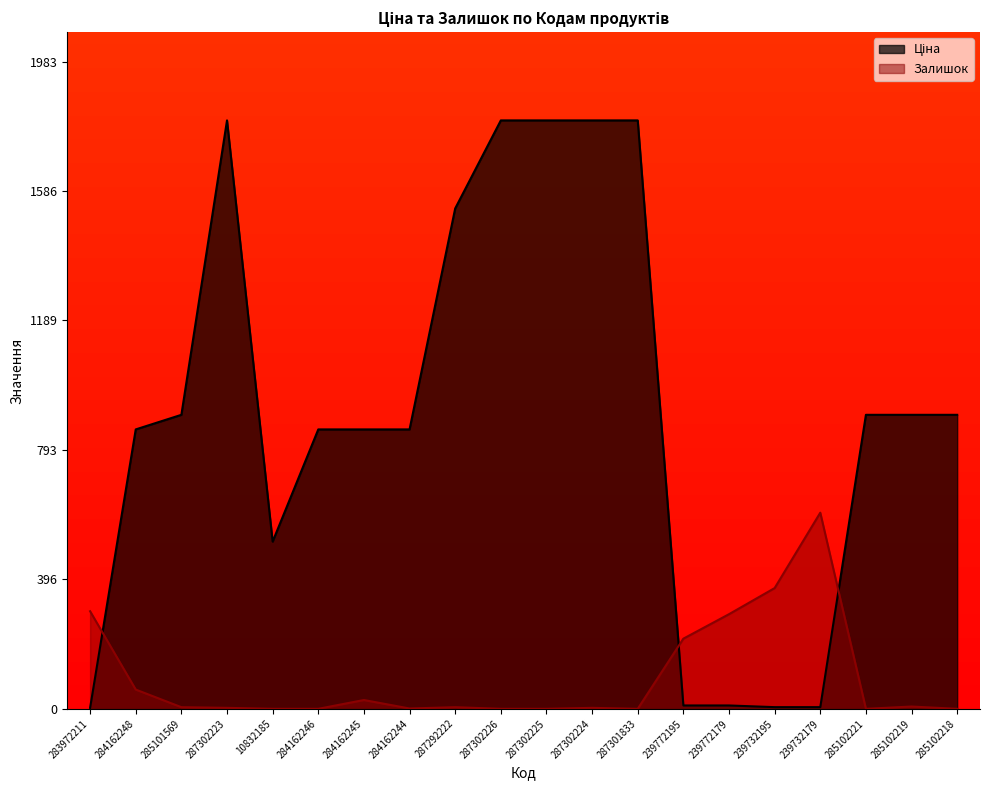

Does the chart have visible grid lines?

No